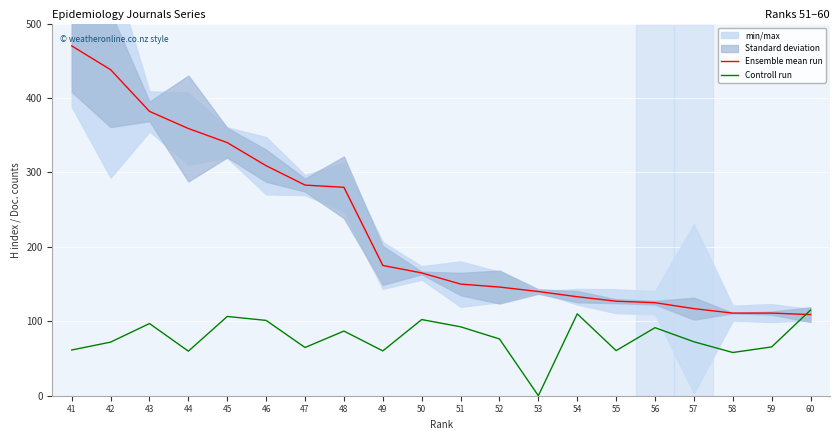

What is the lowest value of the Ensemble mean run series?

109.0